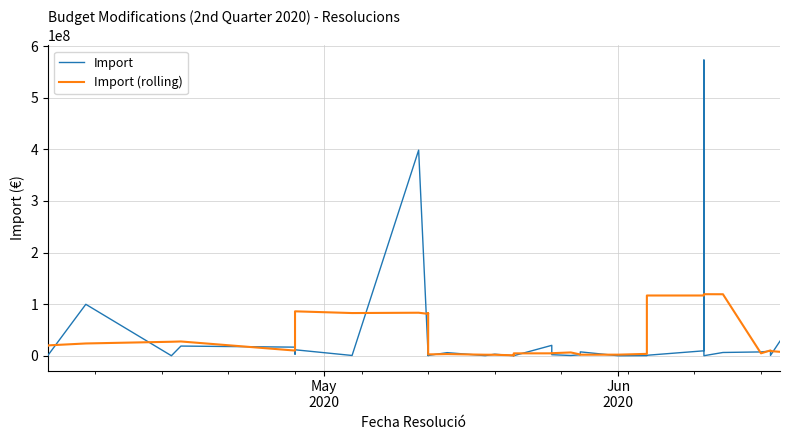

True or false: Import has a value of 3245207.7 at 21.

False